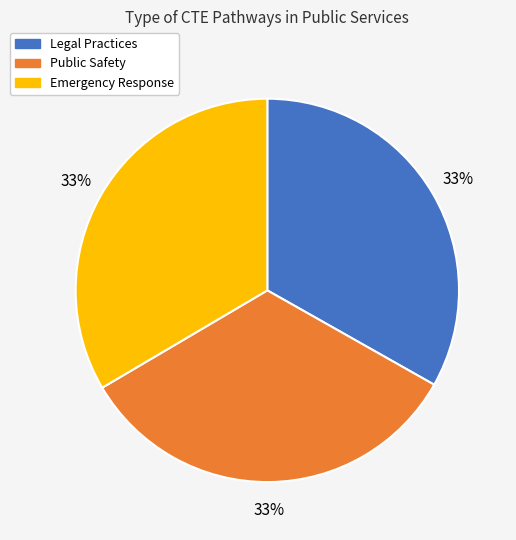

Do Legal Practices and Public Safety together represent more than half of the pie?

Yes